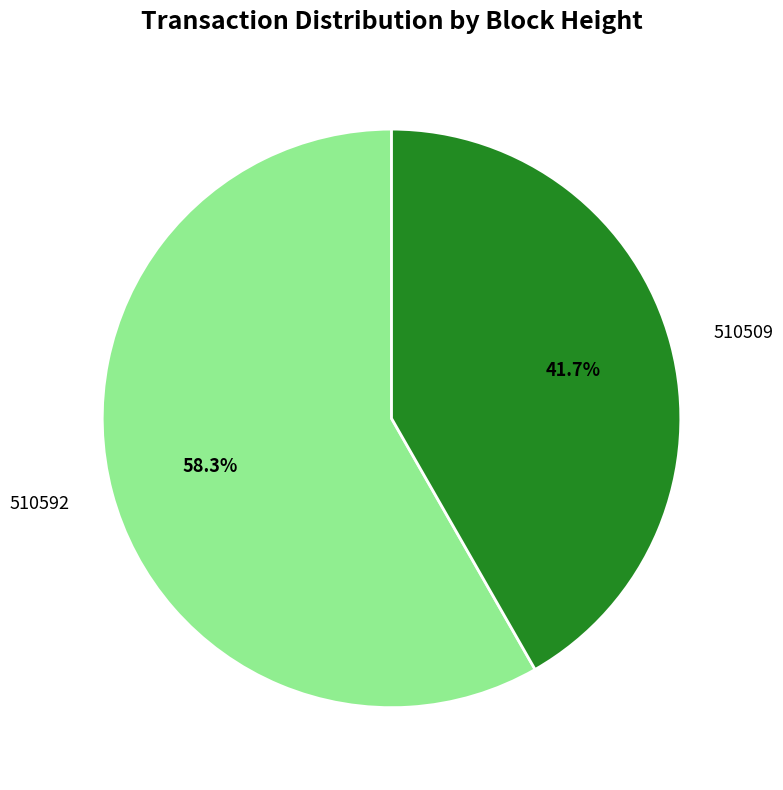

How many slices are in this pie chart?

2